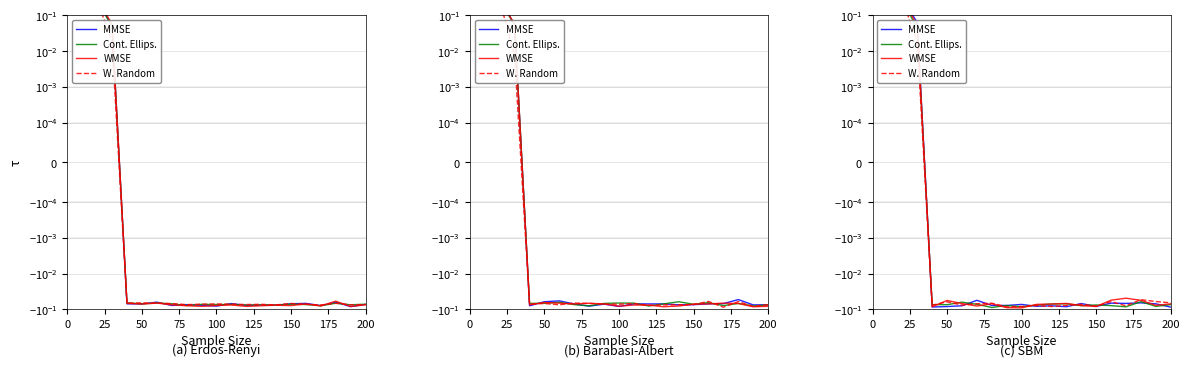

What position from the left is 16?

17